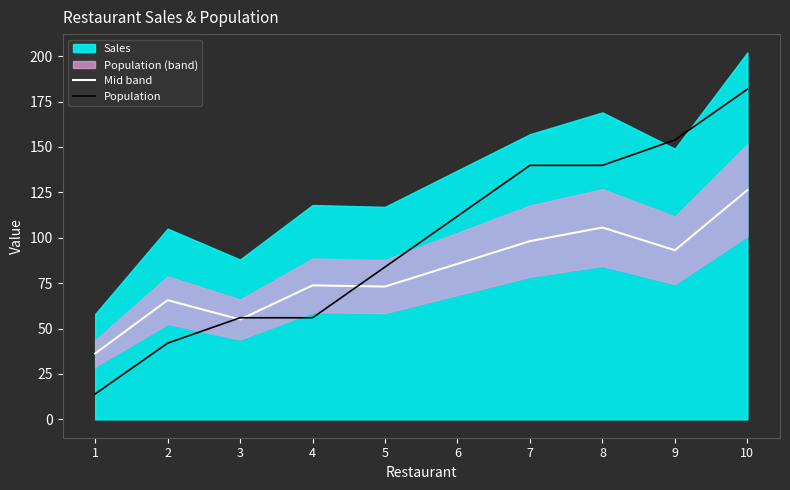

What value does the Mid band series have at 8?

105.6